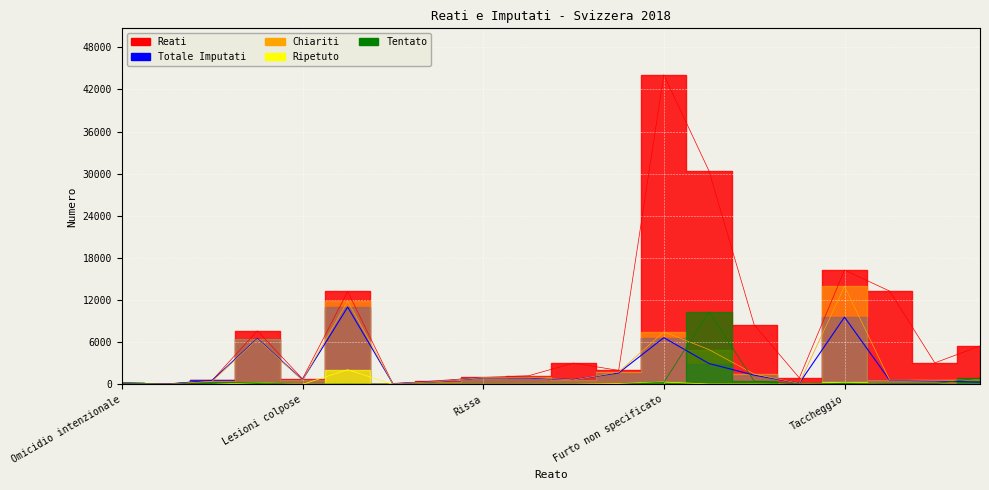

Is it true that Tentato equals 254 at Furto con introduzione?

False